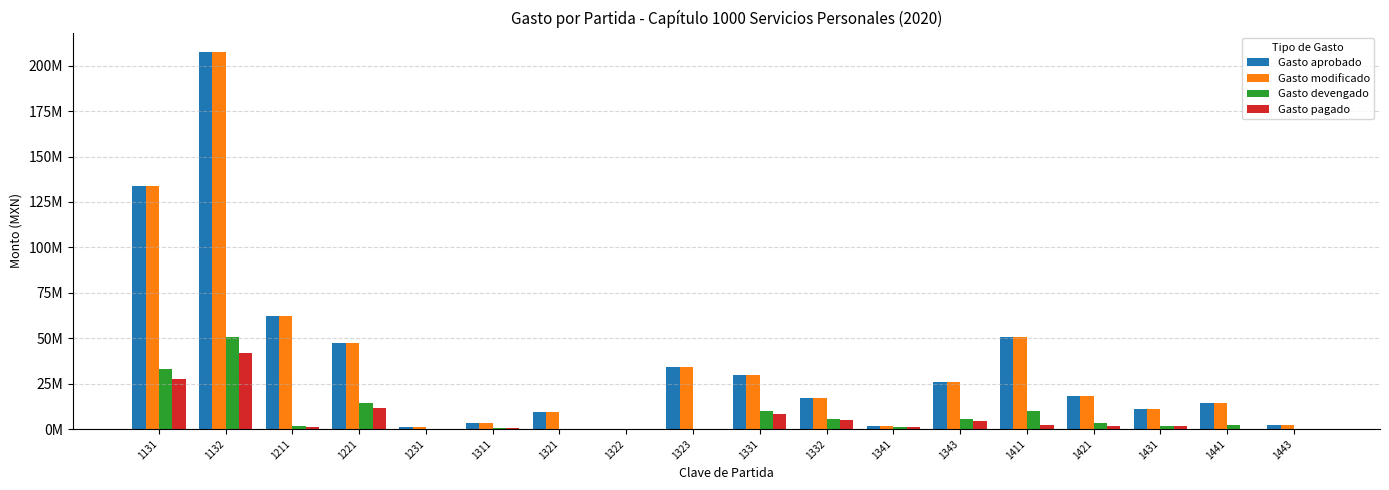

Are the bars grouped side by side (vs. stacked)?

Yes